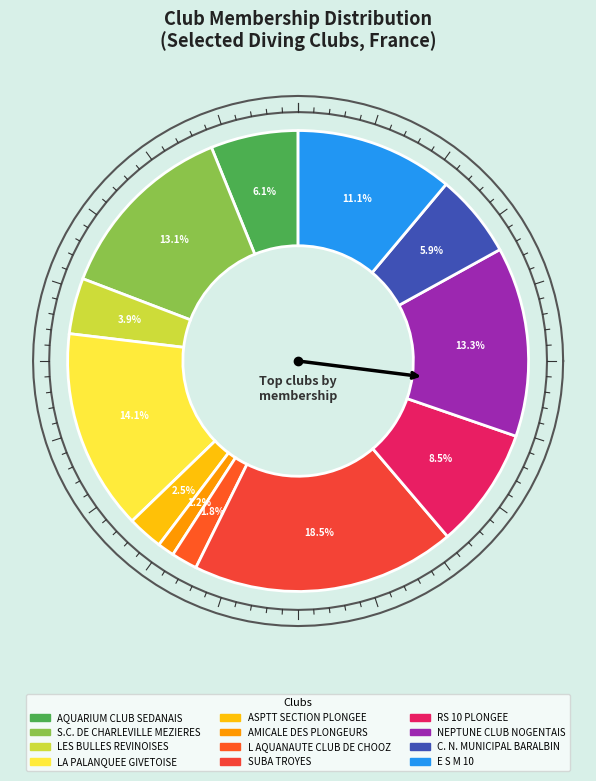

Is it true that RS 10 PLONGEE is 8% of the pie?

True